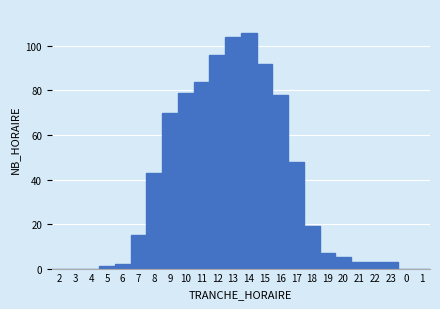

Reading left to right, extract all data points from this chart.

2=0	3=0	4=0	5=1	6=2	7=15	8=43	9=70	10=79	11=84	12=96	13=104	14=106	15=92	16=78	17=48	18=19	19=7	20=5	21=3	22=3	23=3	0=0	1=0